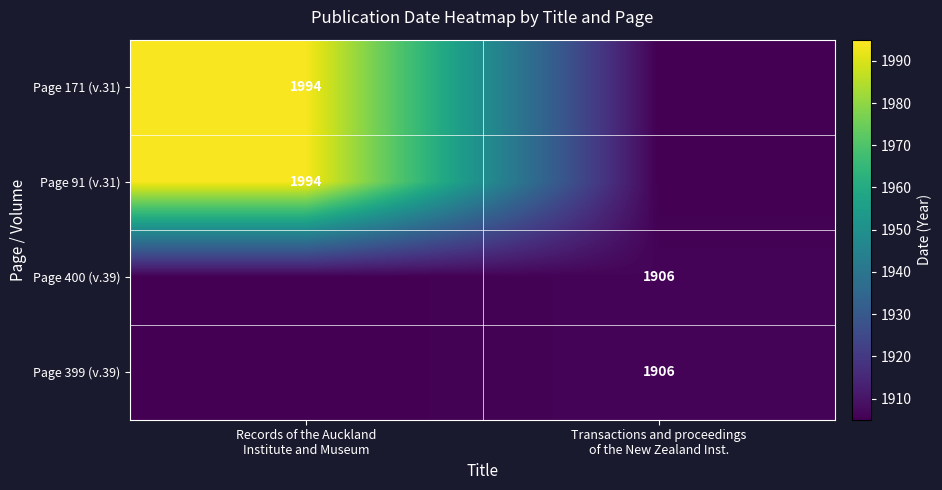

The value of Page 171 (v.31) at Records of the Auckland Institute and Museum is 1994. True or false?

True